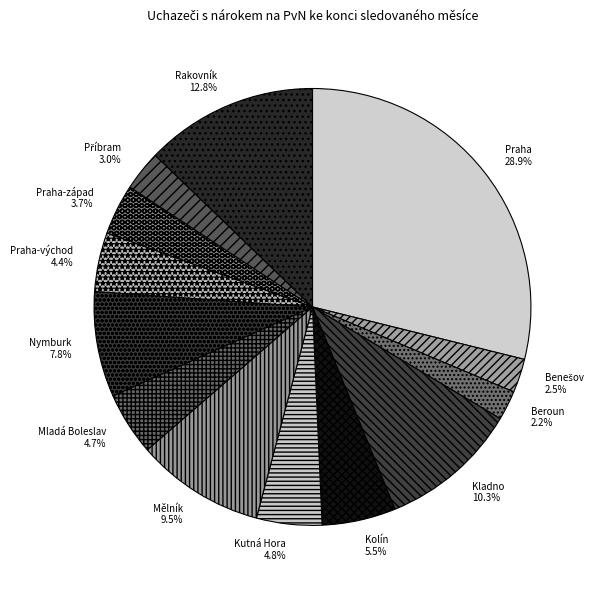

What is the largest slice in the pie chart?

Praha